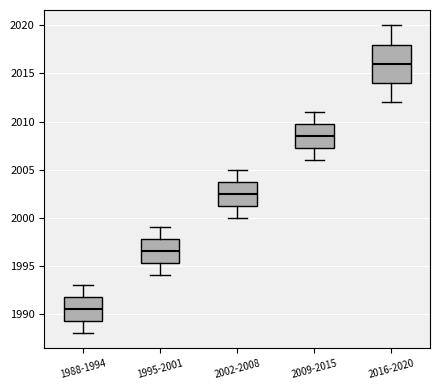

Which box's median line is the lowest?

1988-1994